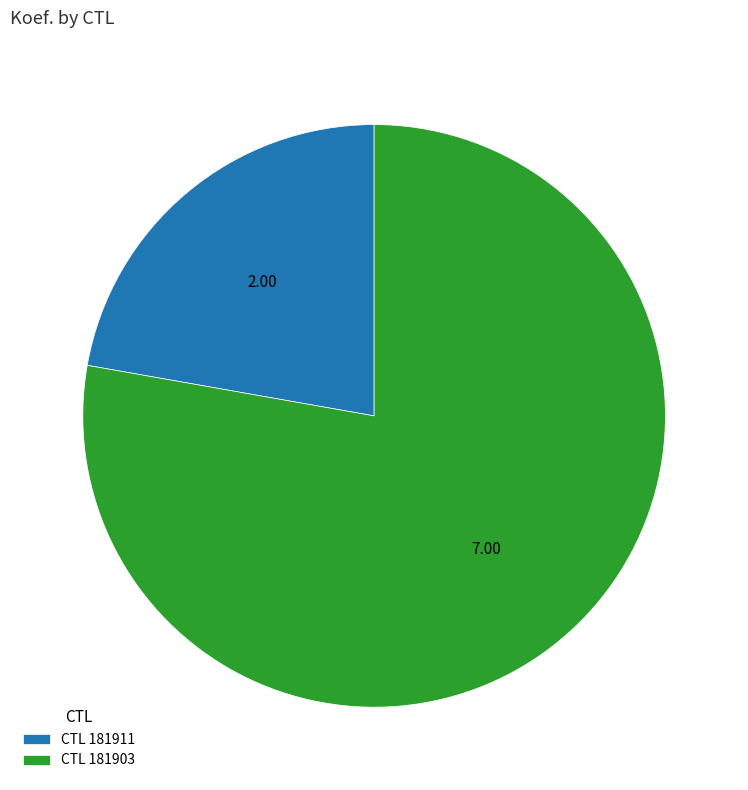

Rank the categories by value from highest to lowest.

CTL 181903, CTL 181911